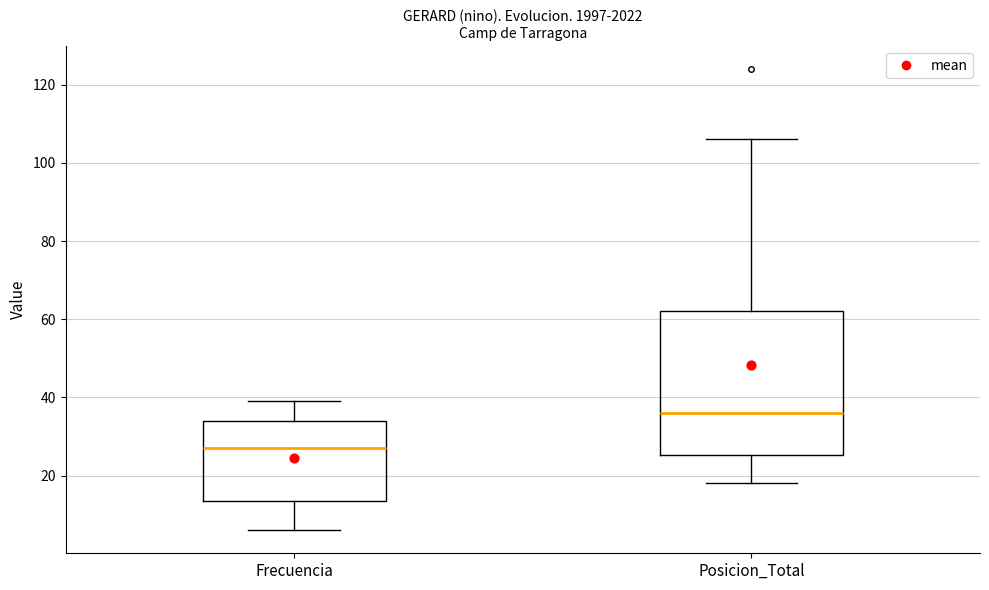

Which box is the tallest, from its lower edge to its upper edge?

Posicion_Total